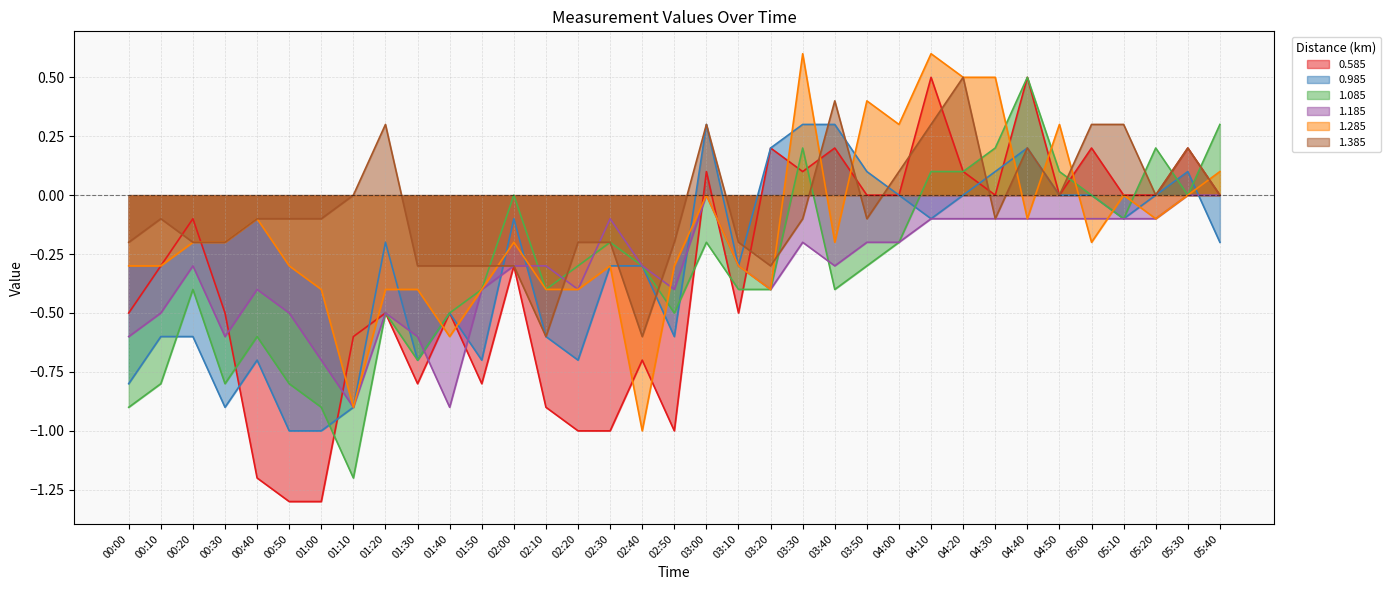

Which series changed the most between 01:10 and 05:20?

1.085